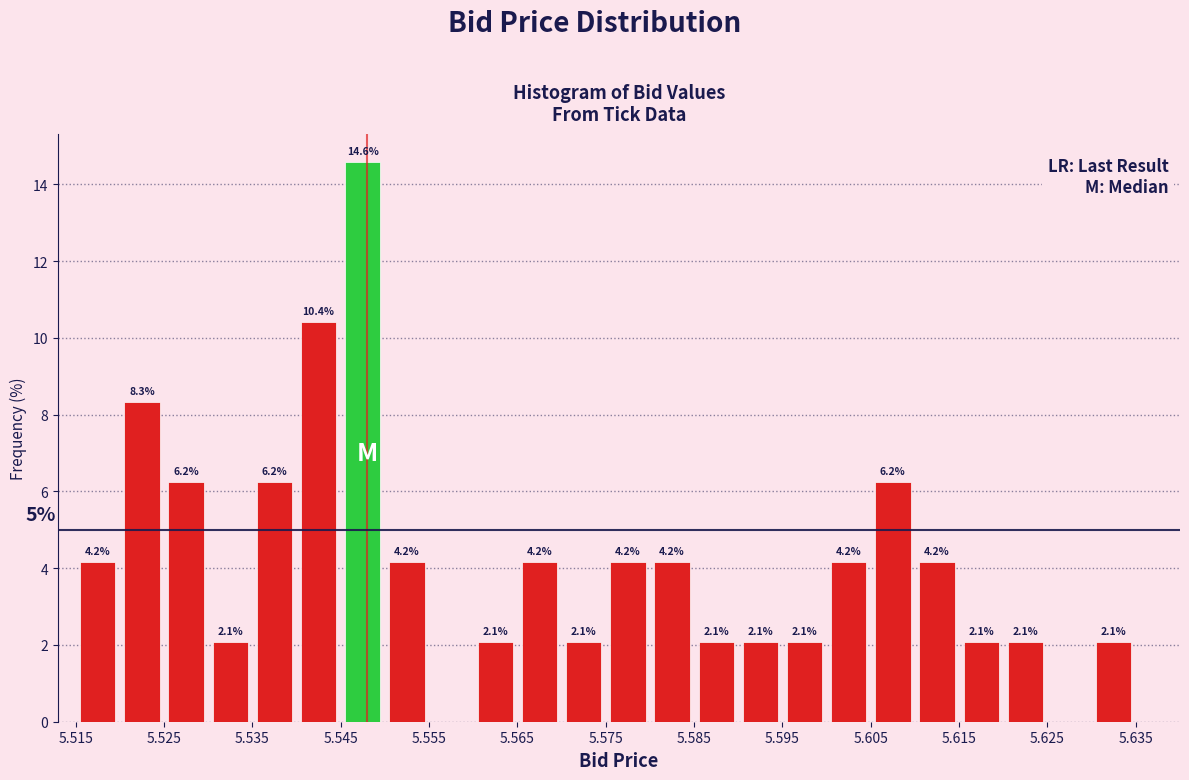

Over which range of the x-axis is the bar tallest?

5.545 to 5.550